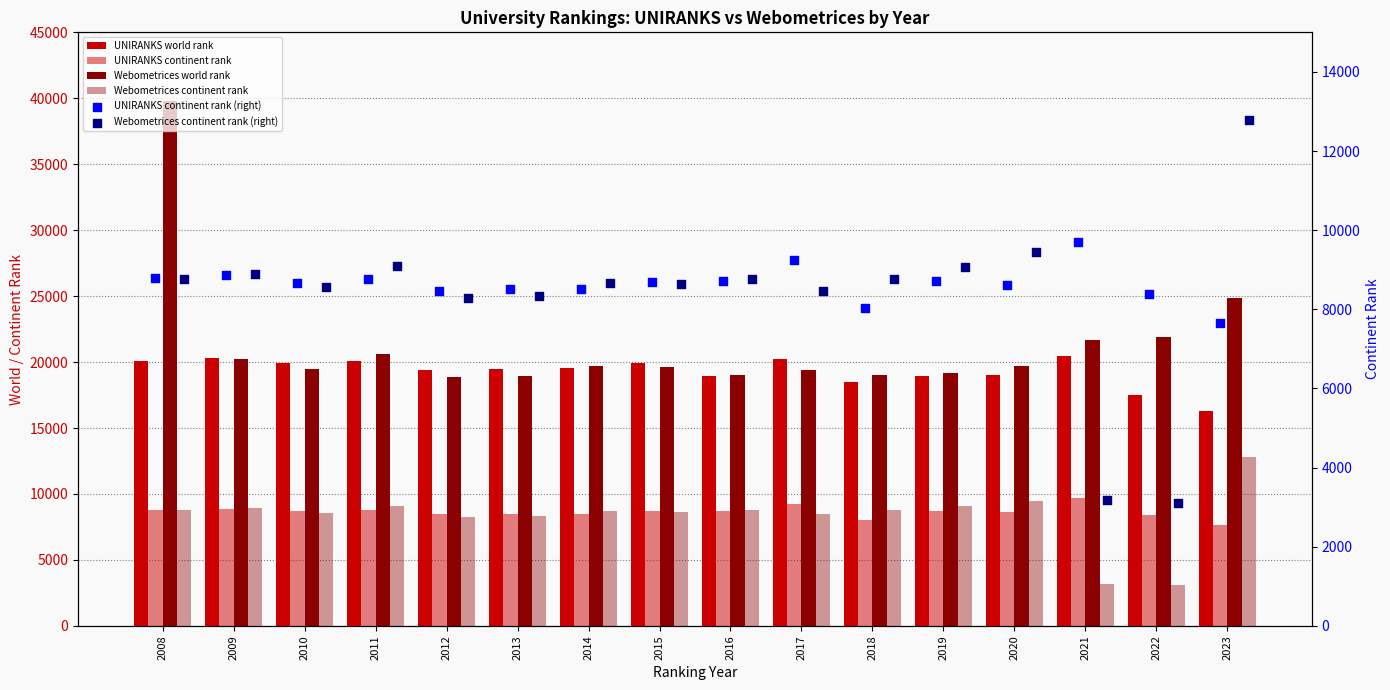

What are all the series names shown in the legend?

UNIRANKS world rank, UNIRANKS continent rank, Webometrices world rank, Webometrices continent rank, UNIRANKS continent rank (right), Webometrices continent rank (right)